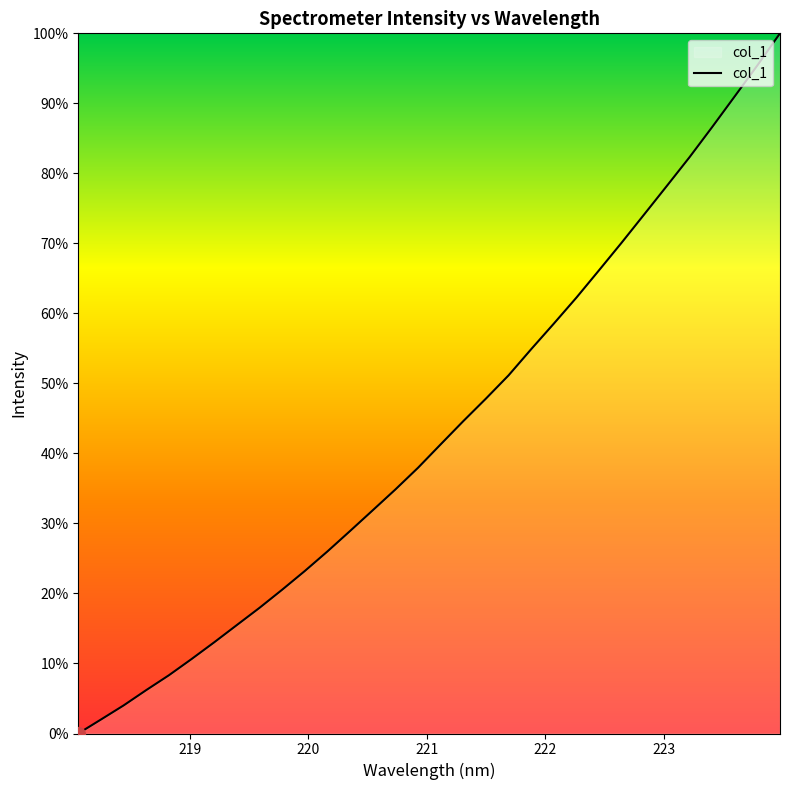

What is the difference between the maximum and minimum values?

100.0